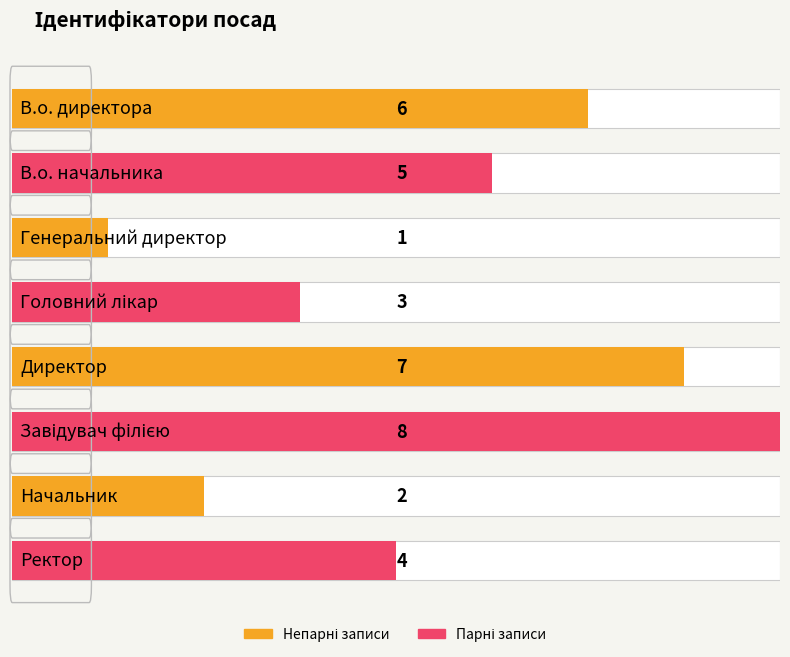

Which category has the highest value across all series?

Завідувач філією